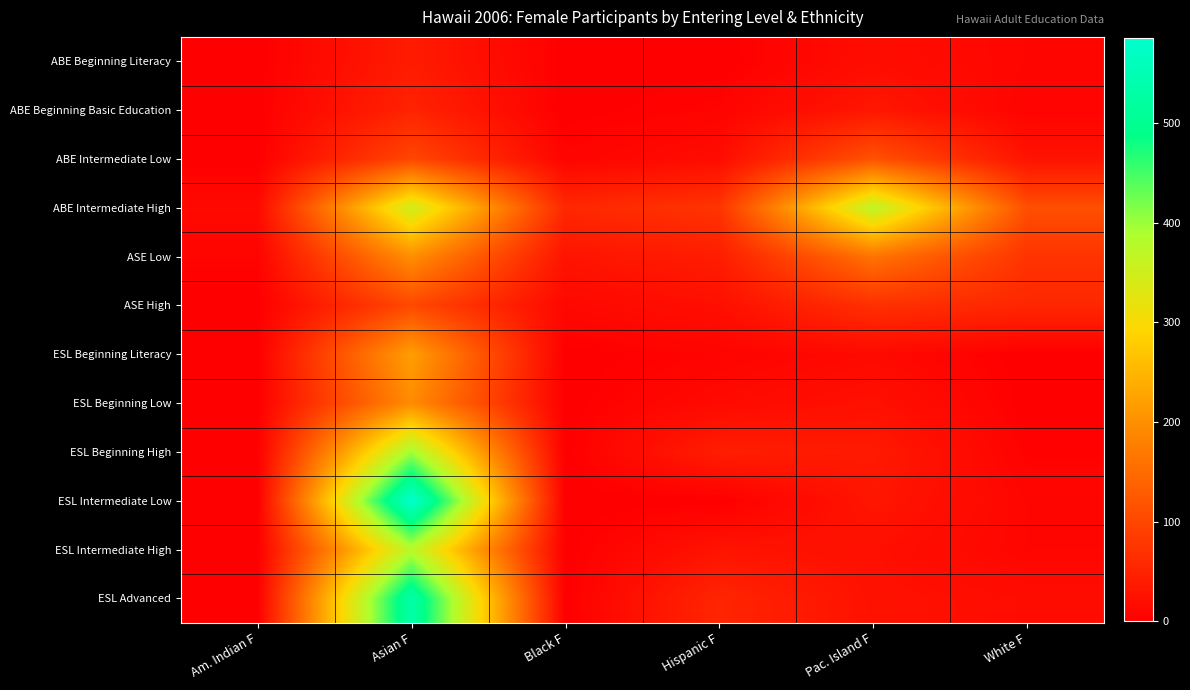

Which series has the largest range (max minus min)?

ESL Intermediate Low